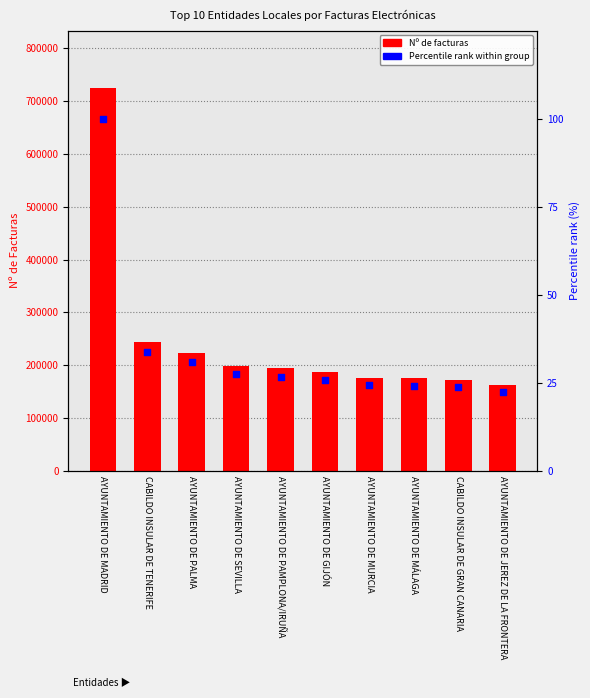

Which series reaches the minimum Y coordinate?

Percentile rank within group